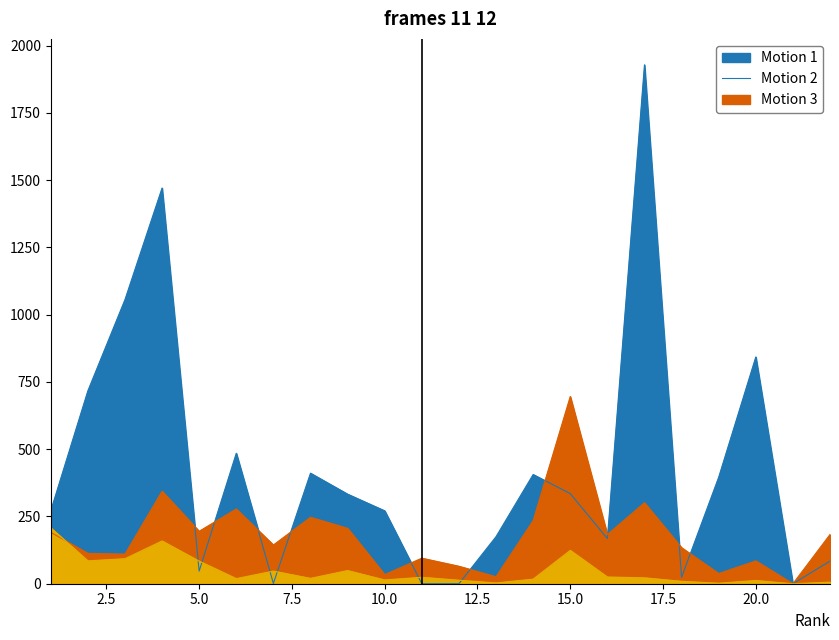

In Total Cites (3years), how many points are lower than both neighbors (excluding endpoints)?

5